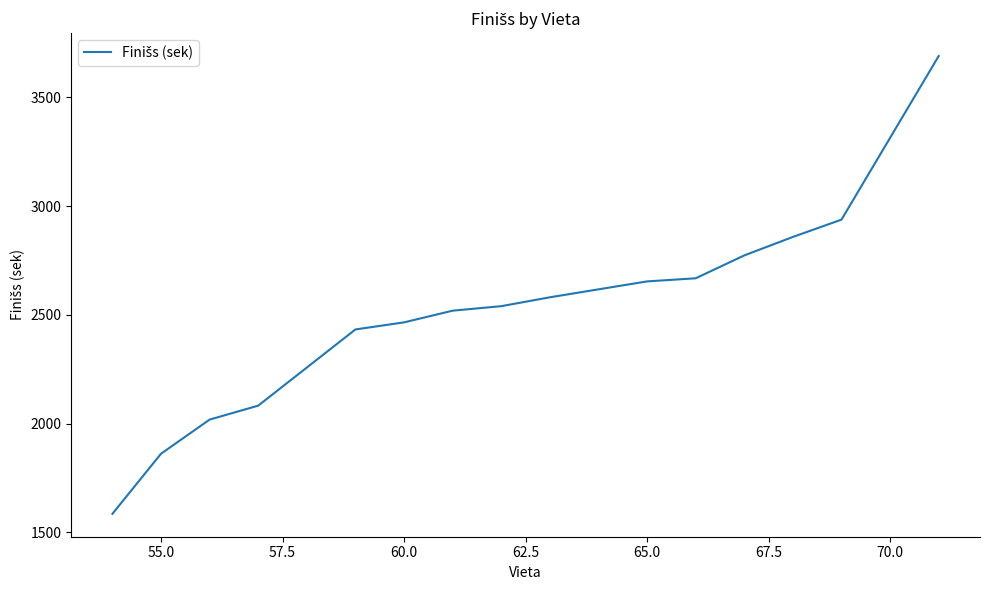

How many values exceed 2539?

8